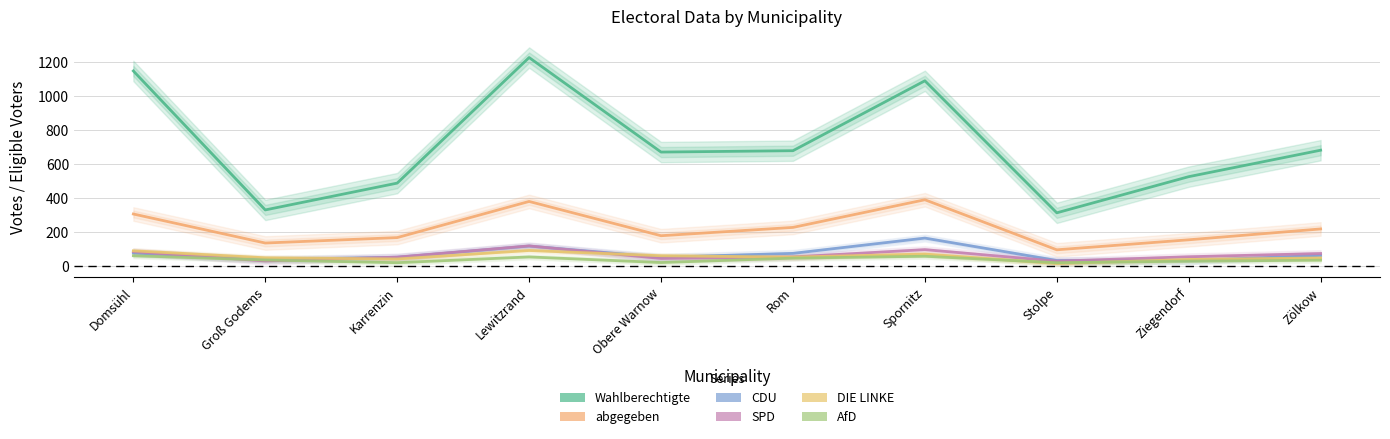

Is it true that AfD equals 28 at Ziegendorf?

True